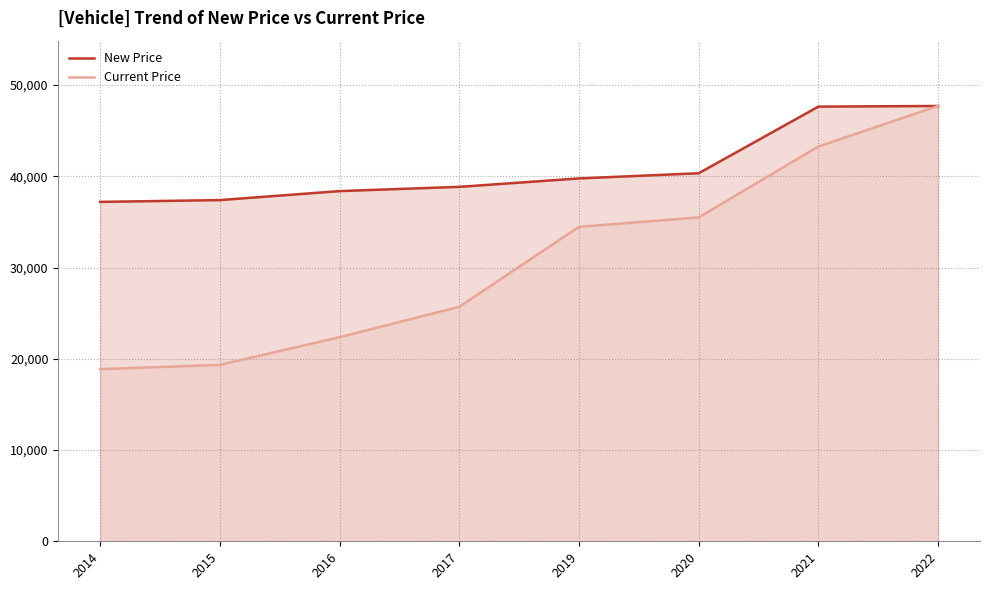

Is it true that Current Price equals 12543 at 2016?

False